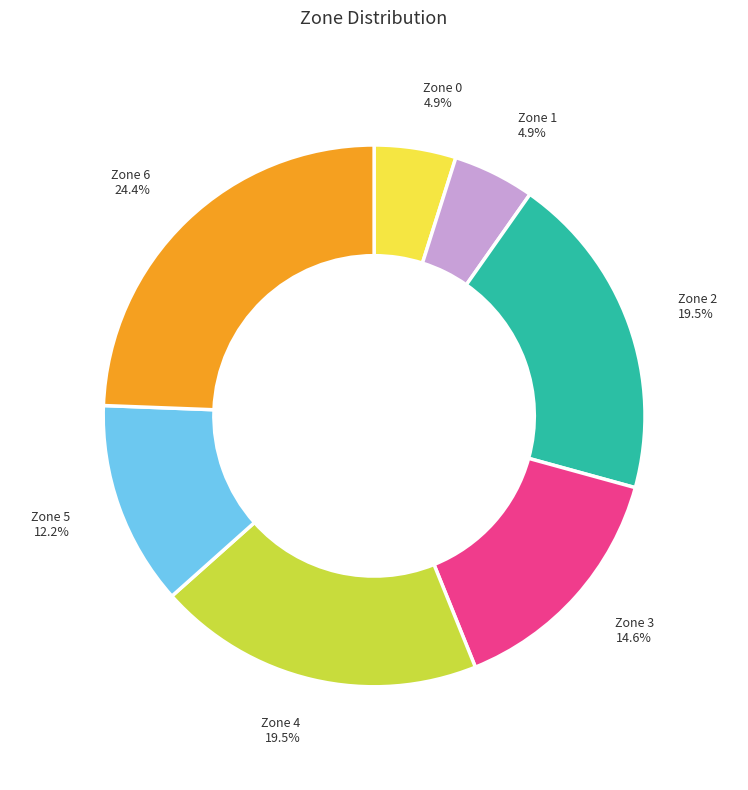

Is there any slice that represents more than half of the pie?

No